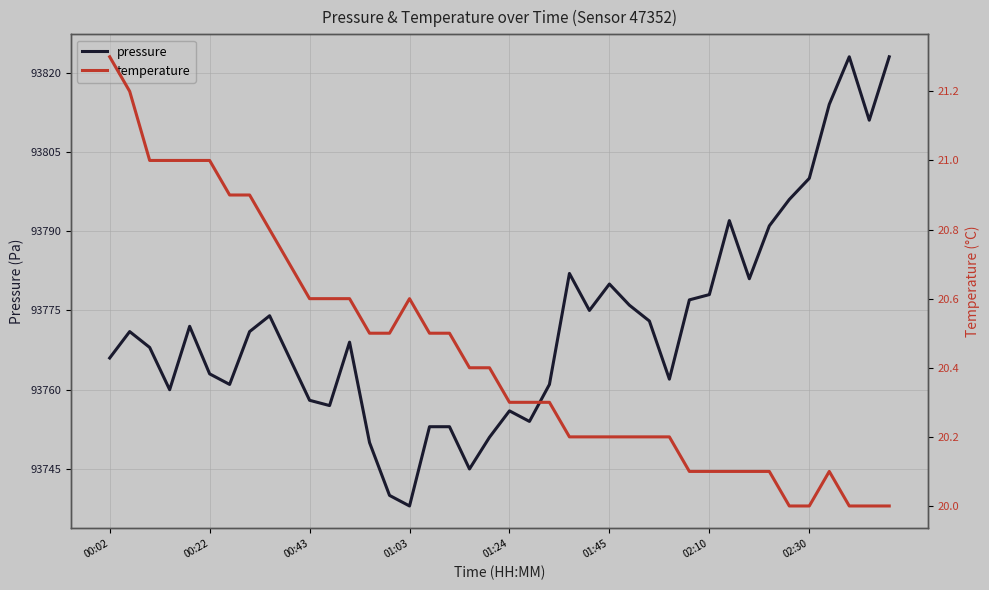

The value of pressure at 00:43 is 93758. True or false?

True